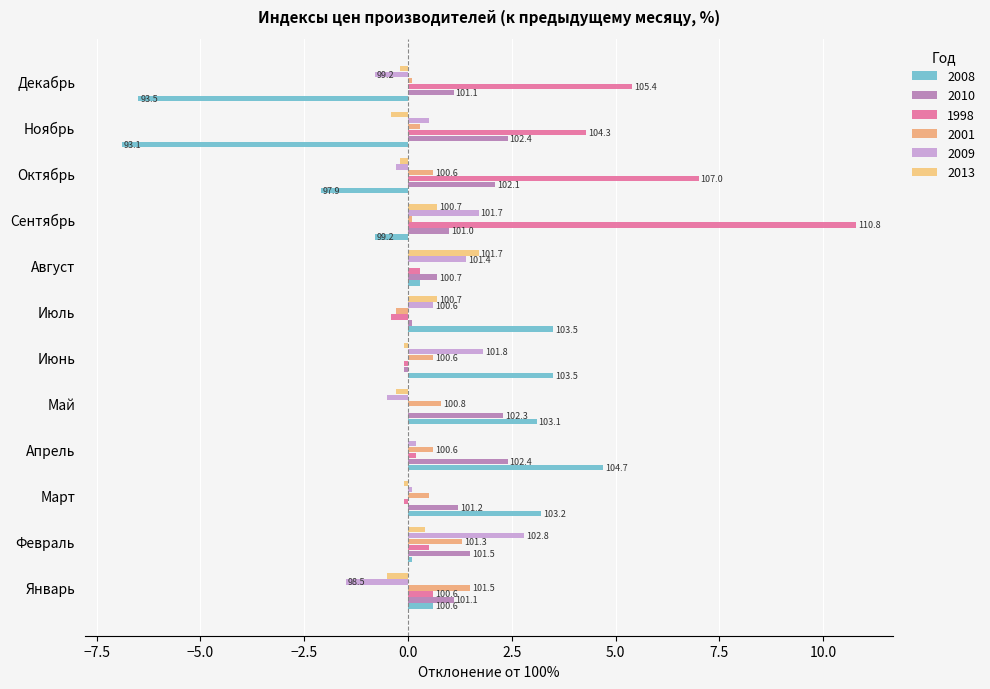

How many values in 2013 are below zero?

7